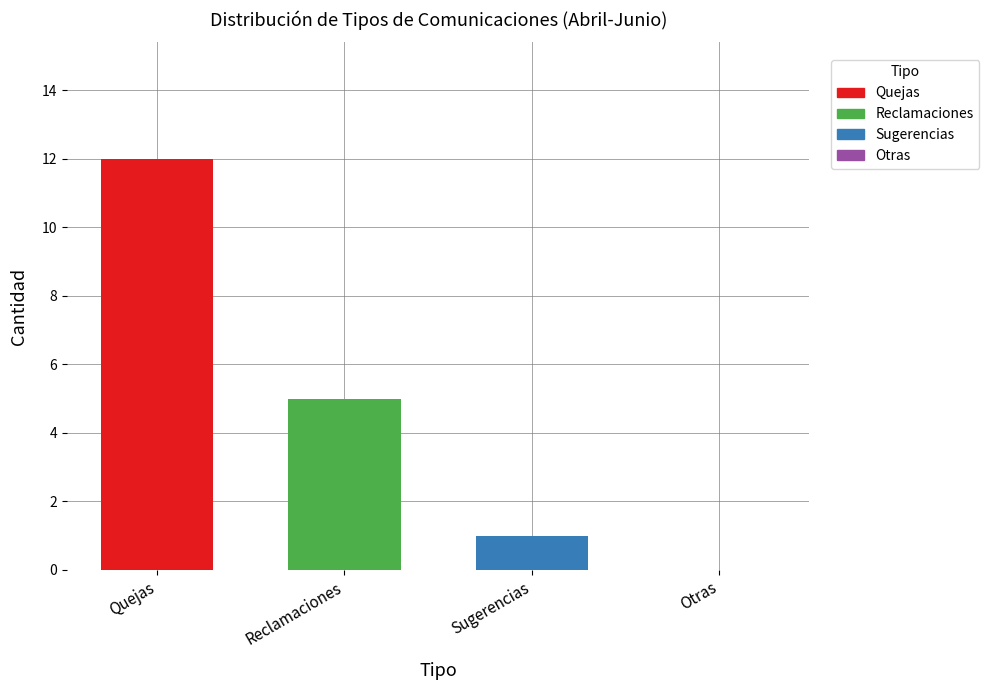

At Reclamaciones, list the series in order from smallest to largest.

Sugerencias, Reclamaciones, Quejas